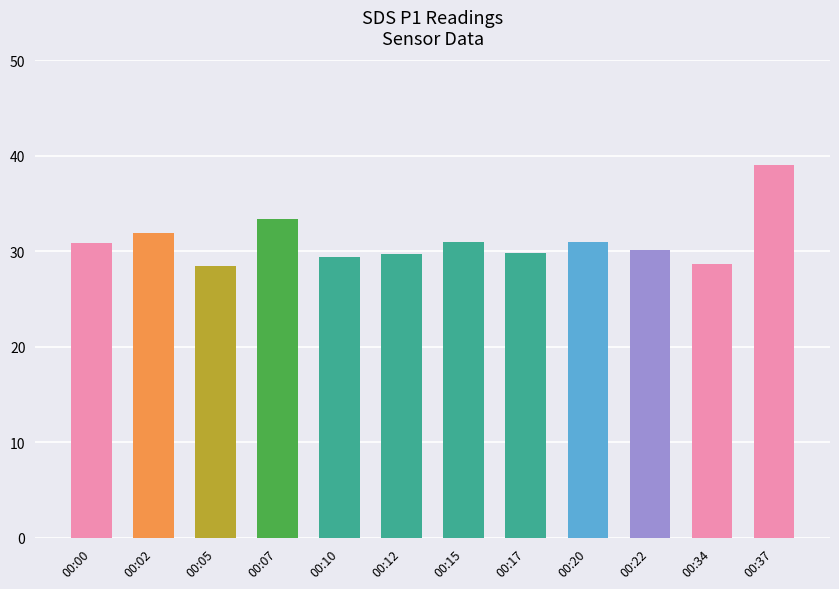

Which has a higher value, 00:02 or 00:05?

00:02